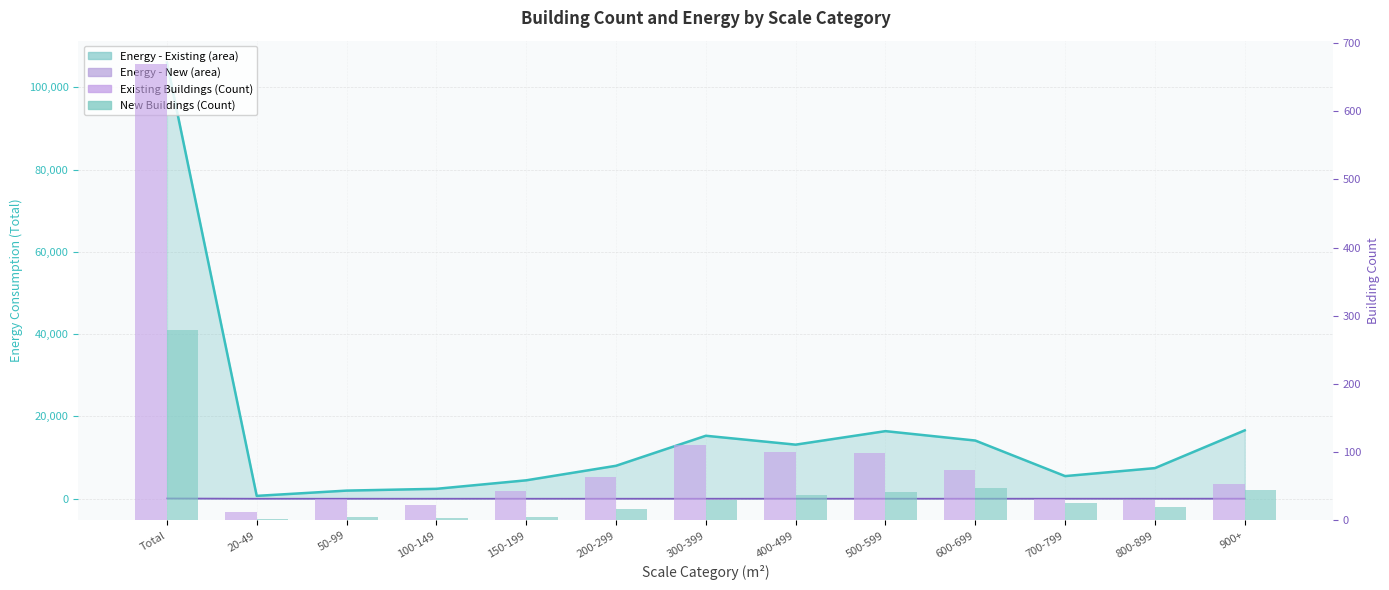

What value does the New Buildings (Count) series have at Total?

280